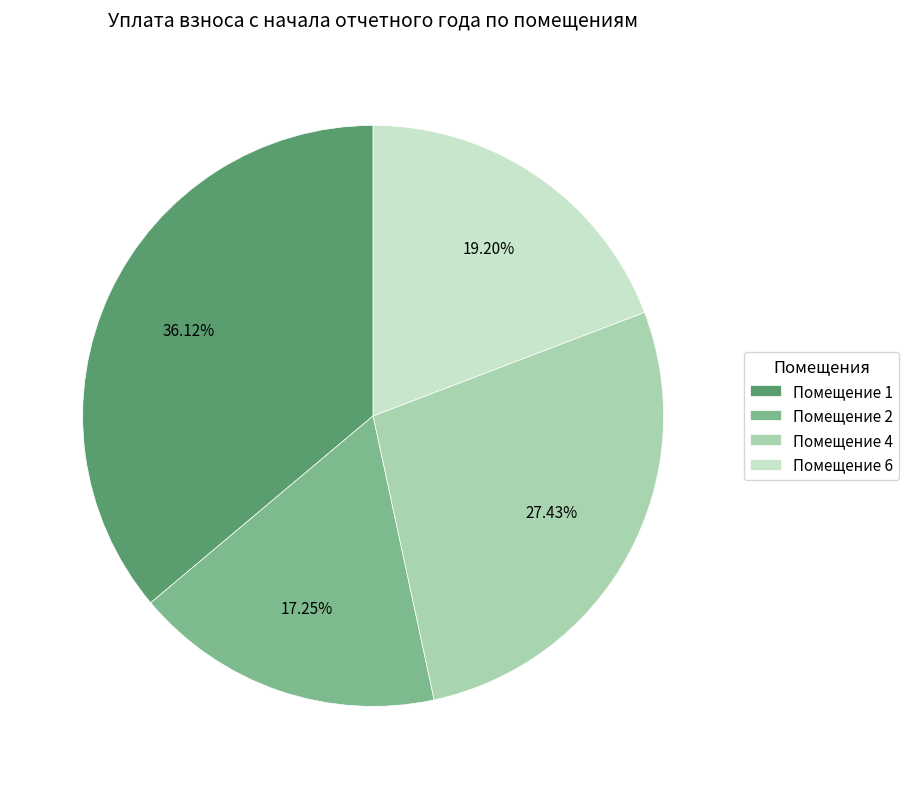

Which has a higher value, Помещение 6 or Помещение 1?

Помещение 1